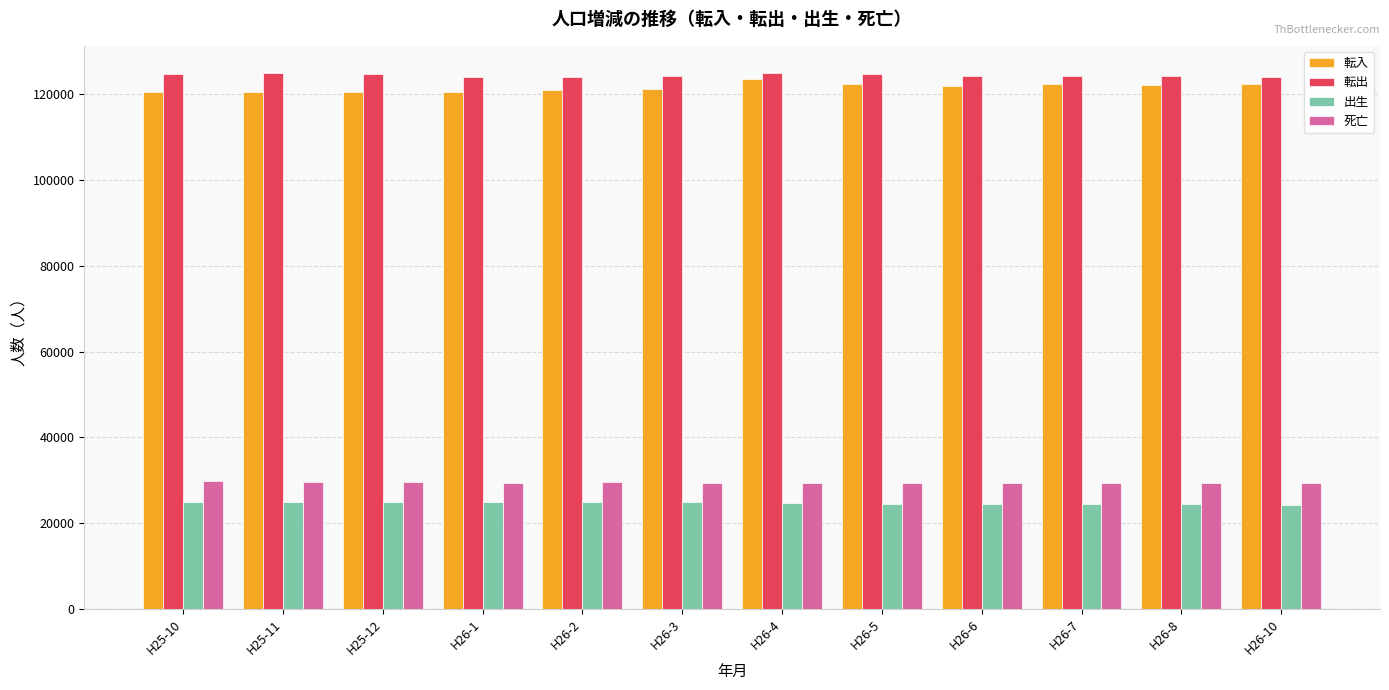

At how many categories does at least one series exceed 84176?

12